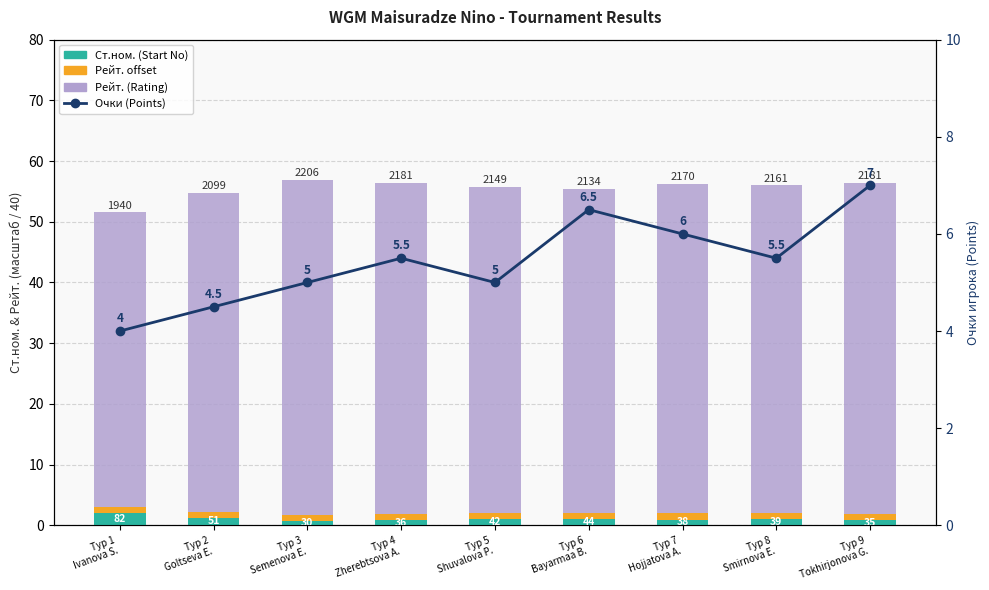

At how many categories does at least one series exceed 15?

9